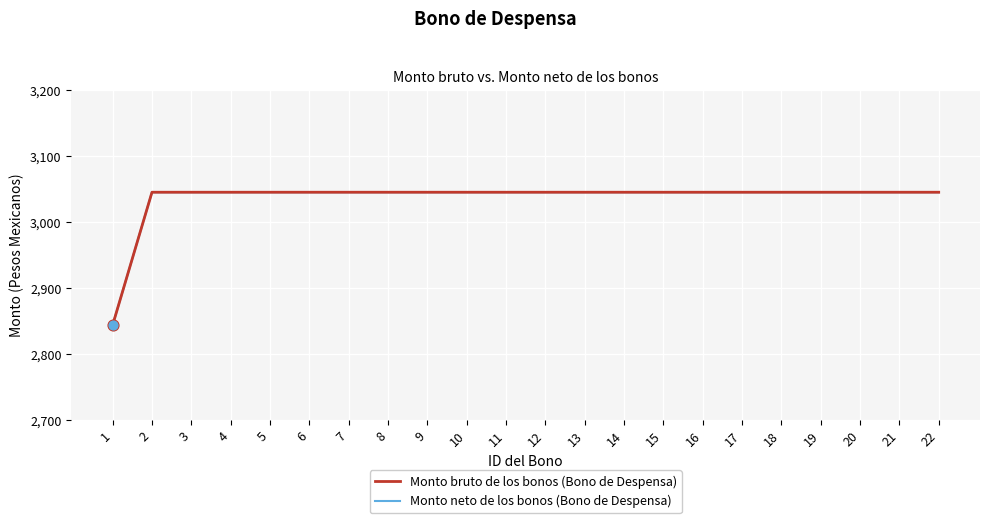

What is the total value across all series at 21?

6090.0